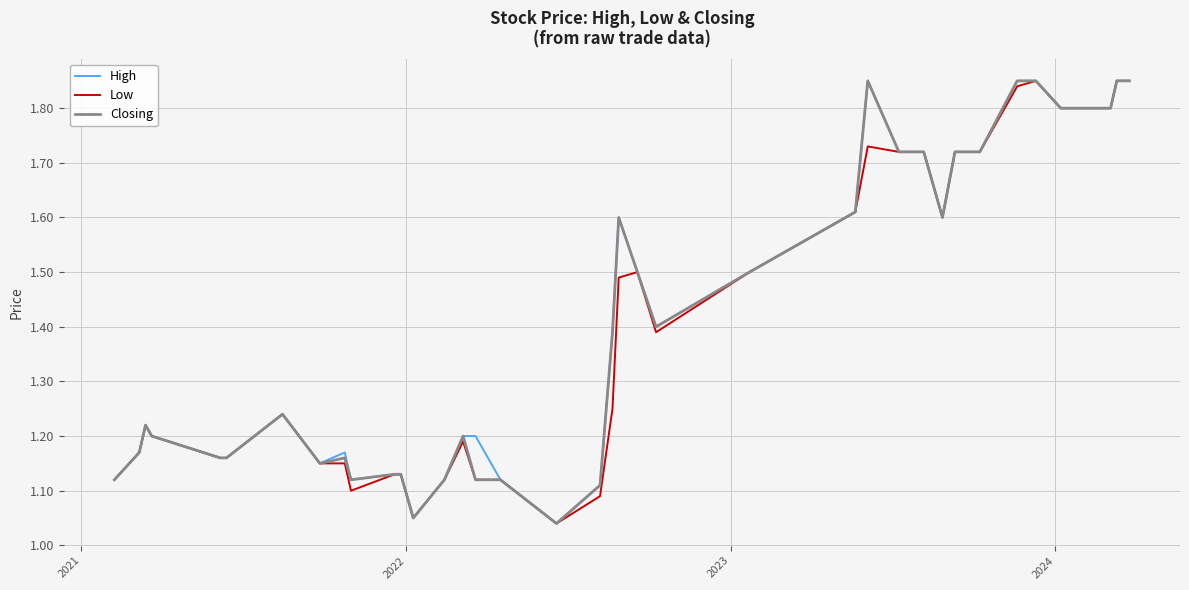

Reading right to left, list all the values displayed in this chart.

High: 1.9	1.9	1.8	1.8	1.8	1.8	1.9	1.9	1.7	1.7	1.6	1.7	1.7	1.9	1.6	1.5	1.4	1.5	1.6	1.4	1.2	1.1	1.0	1.1	1.2	1.2	1.1	1.1	1.1	1.1	1.1	1.2	1.1	1.2	1.2	1.2	1.2	1.2	1.2	1.1
Low: 1.9	1.9	1.8	1.8	1.8	1.8	1.9	1.8	1.7	1.7	1.6	1.7	1.7	1.7	1.6	1.5	1.4	1.5	1.5	1.2	1.2	1.1	1.0	1.1	1.1	1.2	1.1	1.1	1.1	1.1	1.1	1.1	1.1	1.2	1.2	1.2	1.2	1.2	1.2	1.1
Closing: 1.9	1.9	1.8	1.8	1.8	1.8	1.9	1.9	1.7	1.7	1.6	1.7	1.7	1.9	1.6	1.5	1.4	1.5	1.6	1.4	1.2	1.1	1.0	1.1	1.1	1.2	1.1	1.1	1.1	1.1	1.1	1.2	1.1	1.2	1.2	1.2	1.2	1.2	1.2	1.1